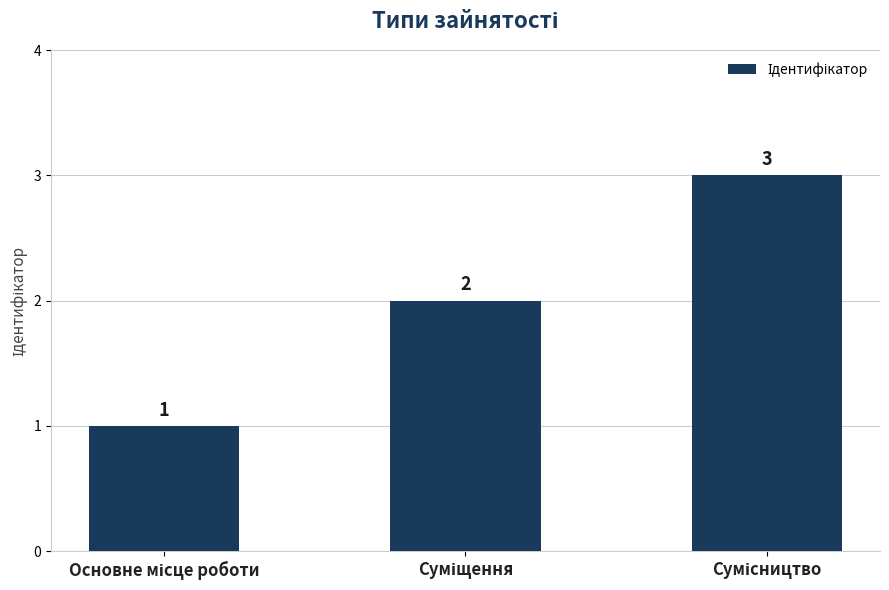

What is the value of the 1st bar from the left?

1